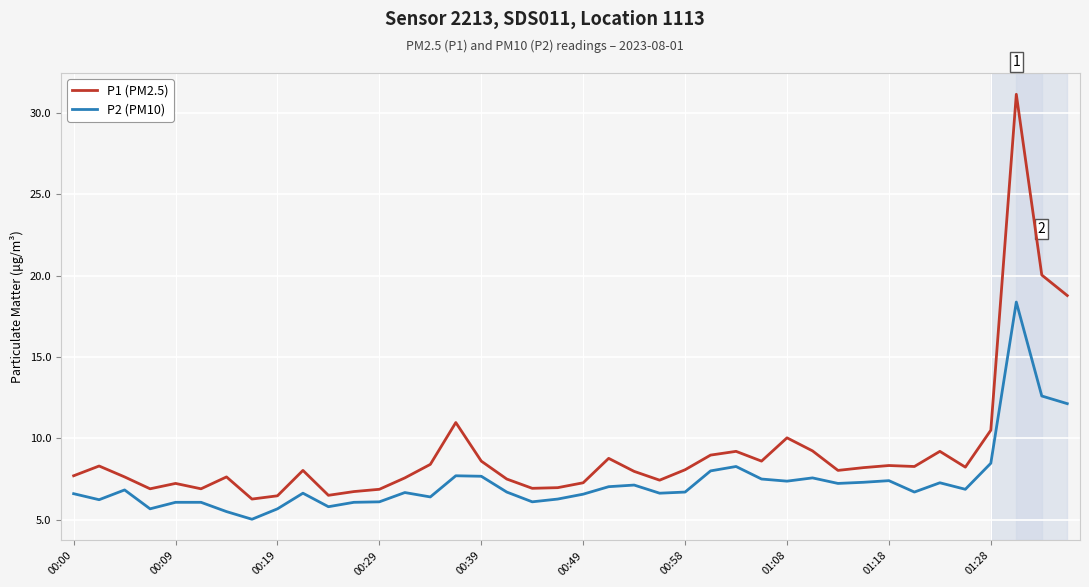

Rank the series by their maximum value, from lowest to highest.

P2 (PM10), P1 (PM2.5)